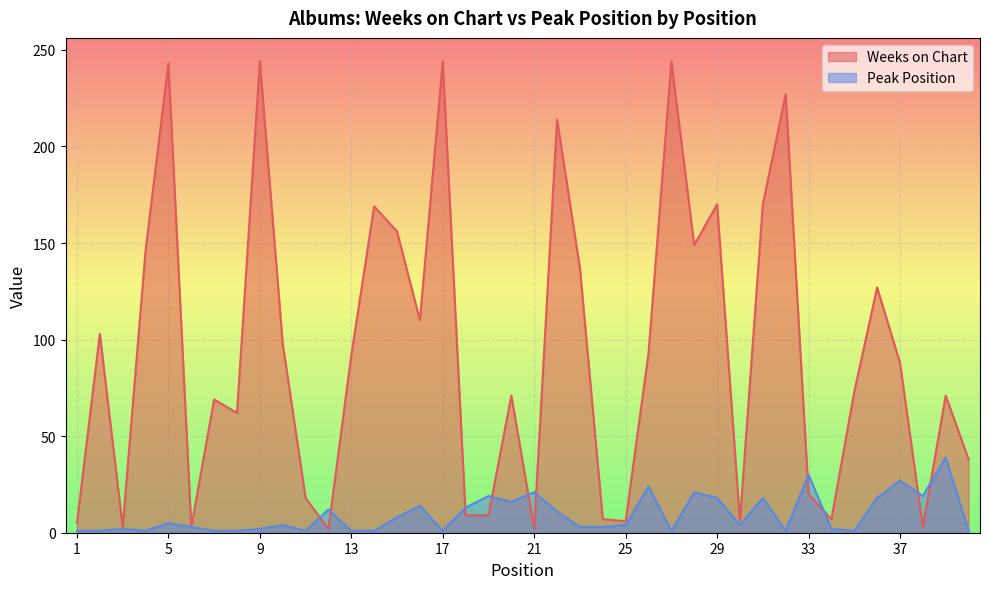

List the labels in order of Peak Position value, smallest first.

1, 2, 4, 7, 8, 11, 13, 14, 17, 27, 32, 35, 40, 3, 9, 34, 6, 23, 24, 10, 25, 30, 5, 15, 22, 12, 18, 16, 20, 29, 31, 36, 19, 38, 21, 28, 26, 37, 33, 39